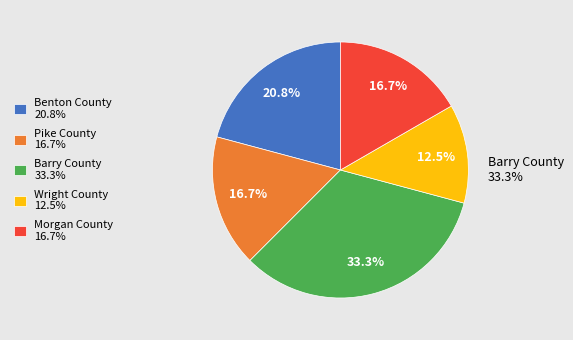

What portion of the pie excludes Morgan County?

83.3%